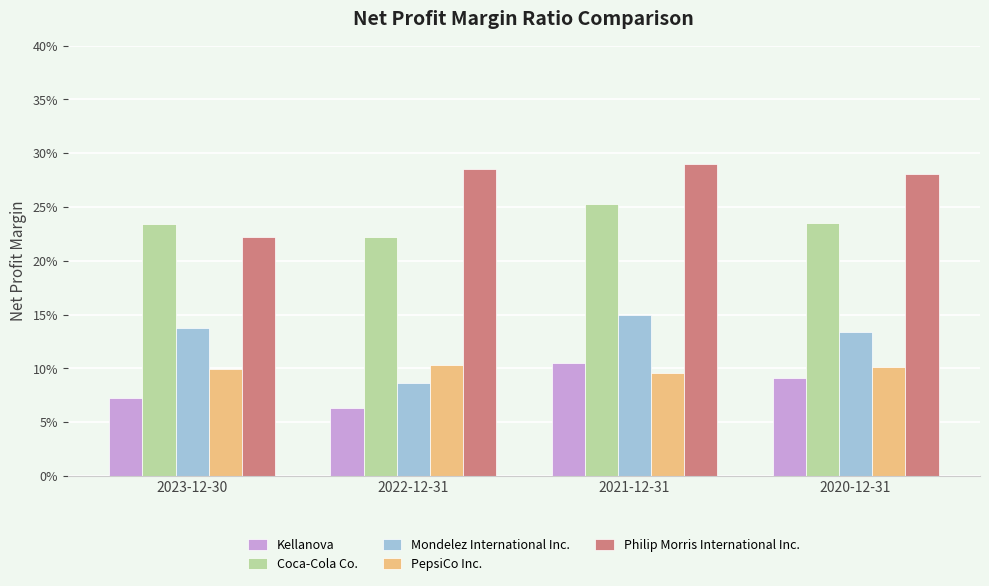

Are the bars horizontal?

No